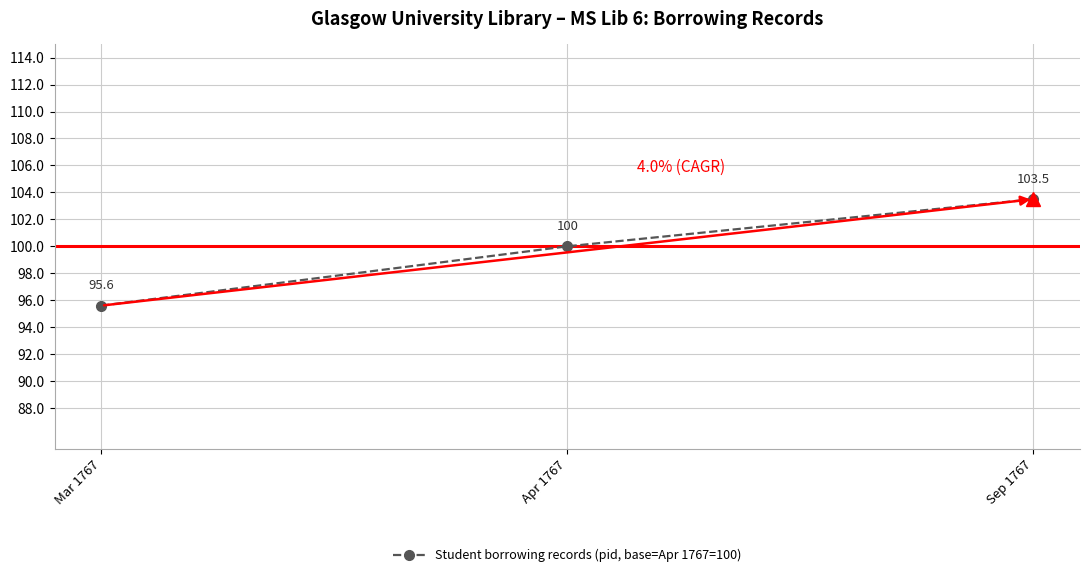

Is it true that the value at Mar 1767 is 34.7?

False